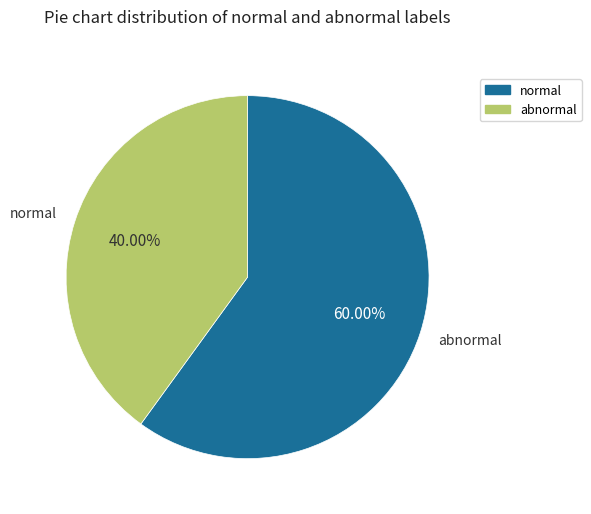

How many segments does this pie chart have?

2